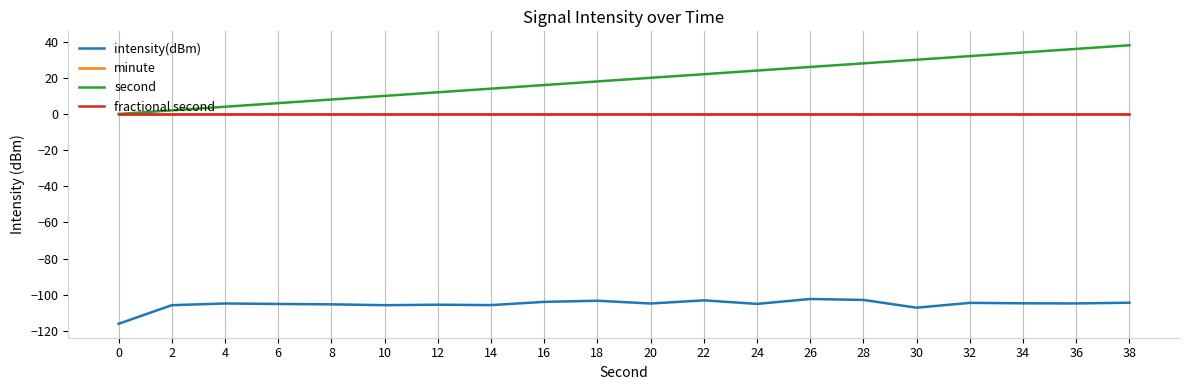

Does the chart have visible grid lines?

Yes